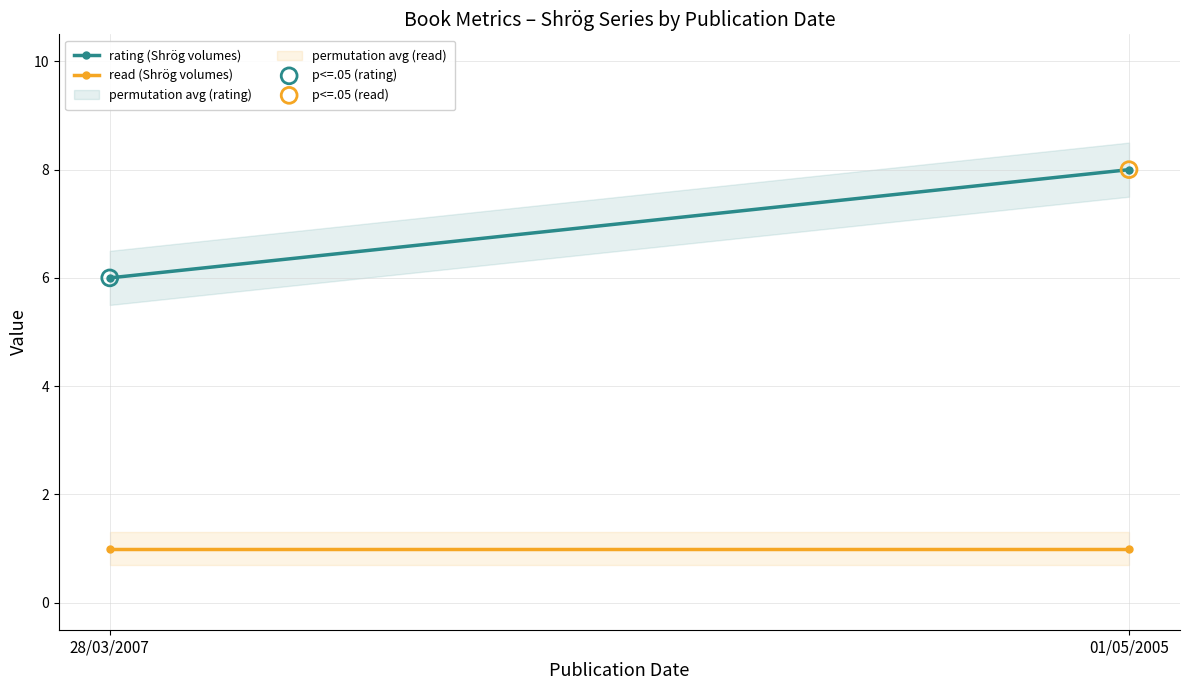

What are all the series names shown in the legend?

rating (Shrög volumes), read (Shrög volumes)